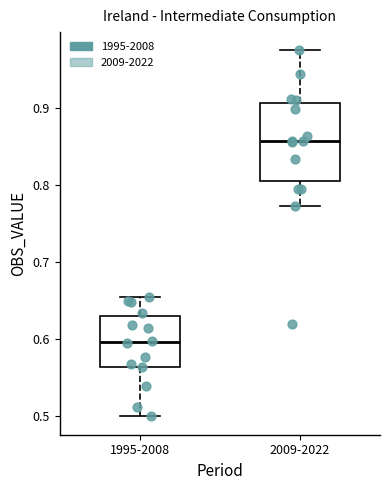

Reading left to right, read every box against the y-axis: the position of its median line, the range the box covers, and the ends of its whiskers. The values are not printed on the chart, so give them approximately, as read against the axis.

1995-2008: median 0.60, box 0.56 to 0.63, whiskers 0.50 to 0.65
2009-2022: median 0.86, box 0.80 to 0.91, whiskers 0.77 to 0.97